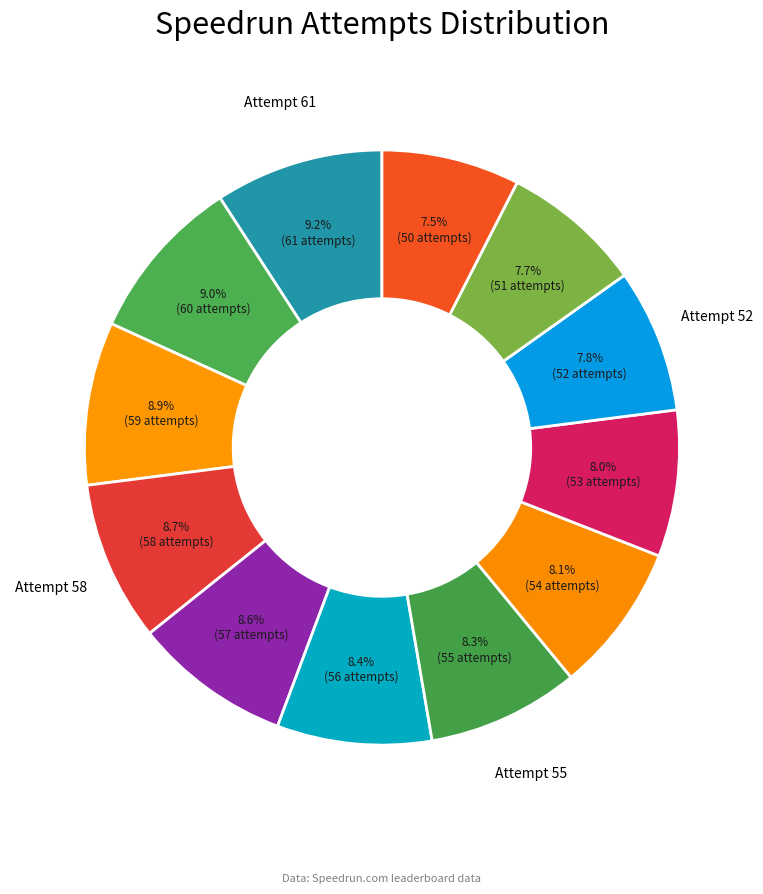

How many slices are in this pie chart?

12